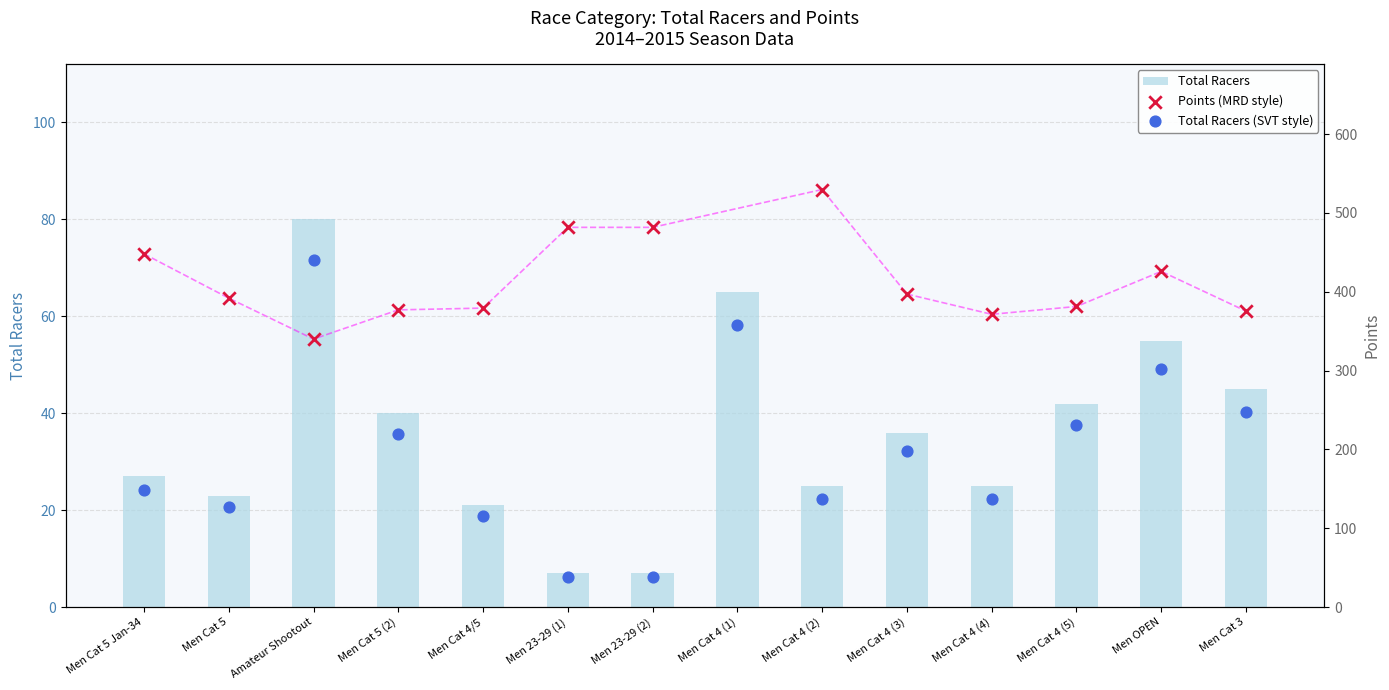

What is the ratio of the value at Amateur Shootout to the value at Men OPEN?

1.5